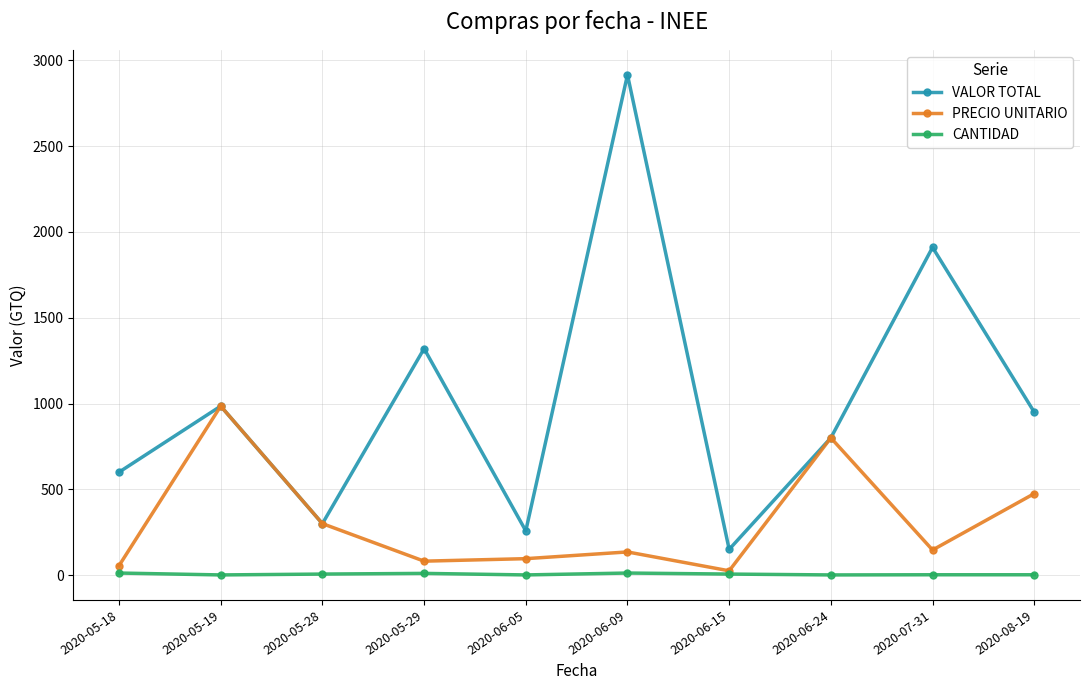

True or false: CANTIDAD and VALOR TOTAL intersect in this chart.

False